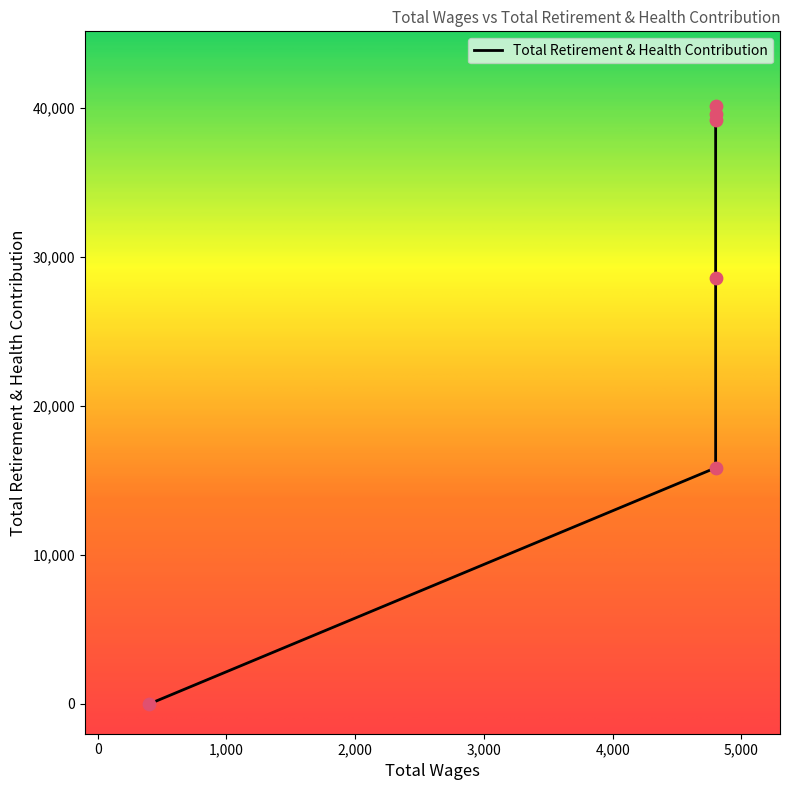

What is the change in value from 4800.0 to 400.0?

-39165